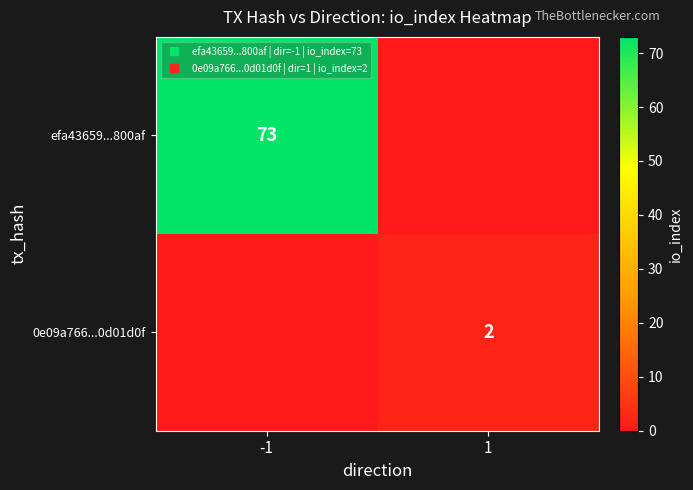

What is the sum of all 0e09a766...0d01d0f values?

2